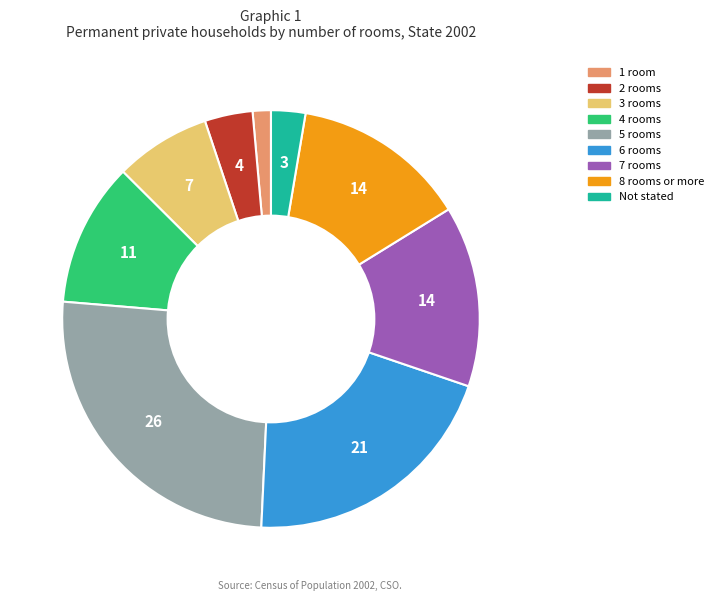

Does 3 rooms represent more than half of the total?

No